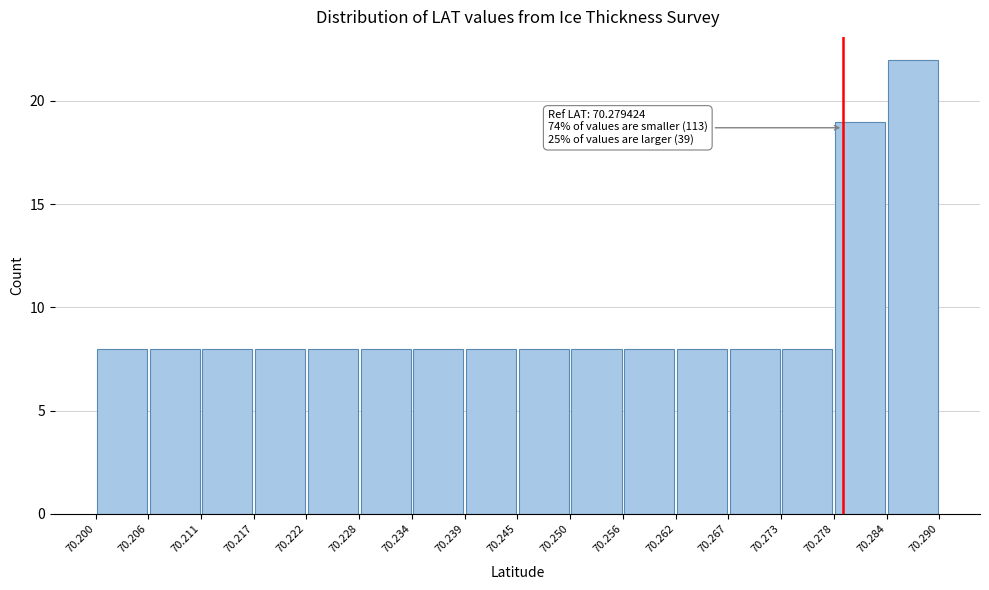

Over which range of the x-axis is the bar tallest?

70.284 to 70.290